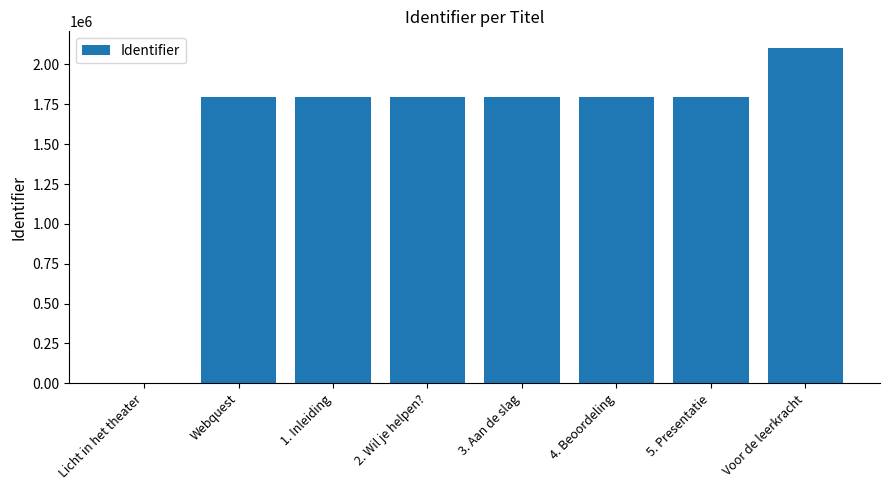

What is the average value?

1608678